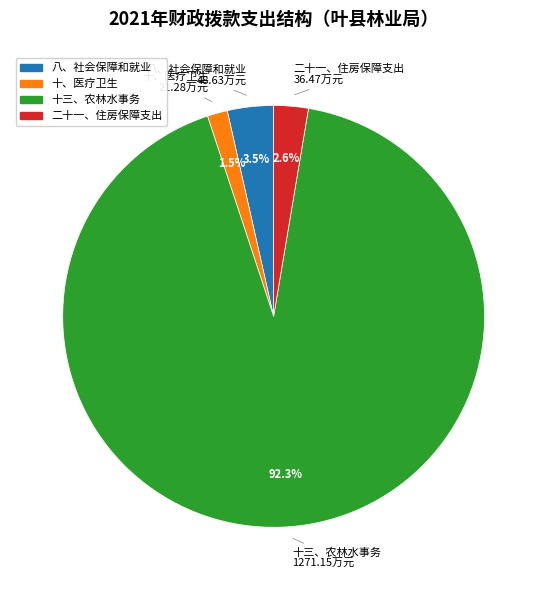

Between 十、医疗卫生 and 十三、农林水事务, which is larger?

十三、农林水事务